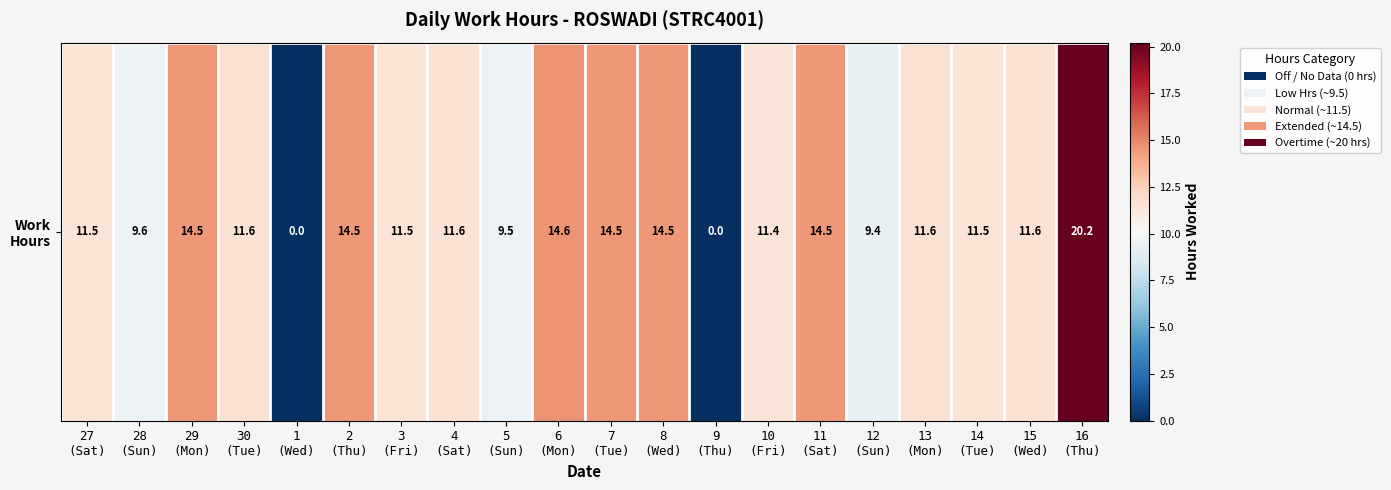

How many data points does each series have?

20